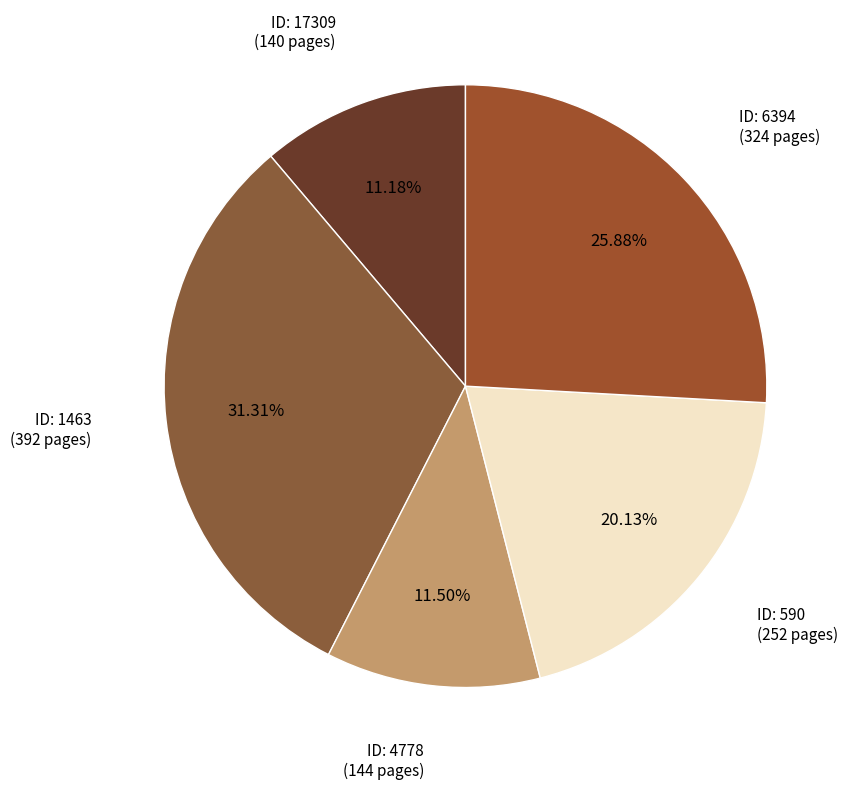

Which slice is the largest?

1463